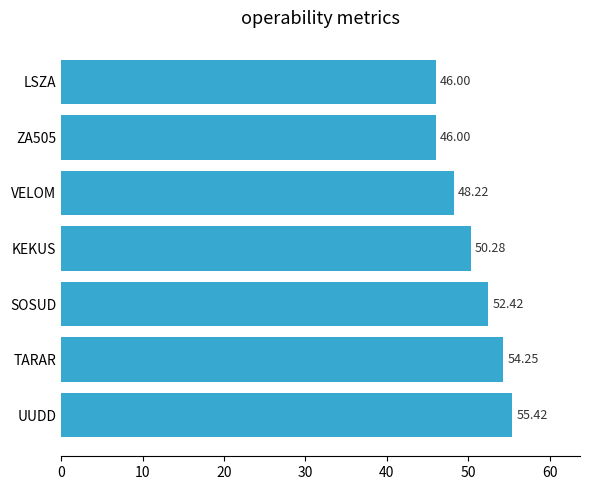

Which label corresponds to the largest value in the chart?

UUDD